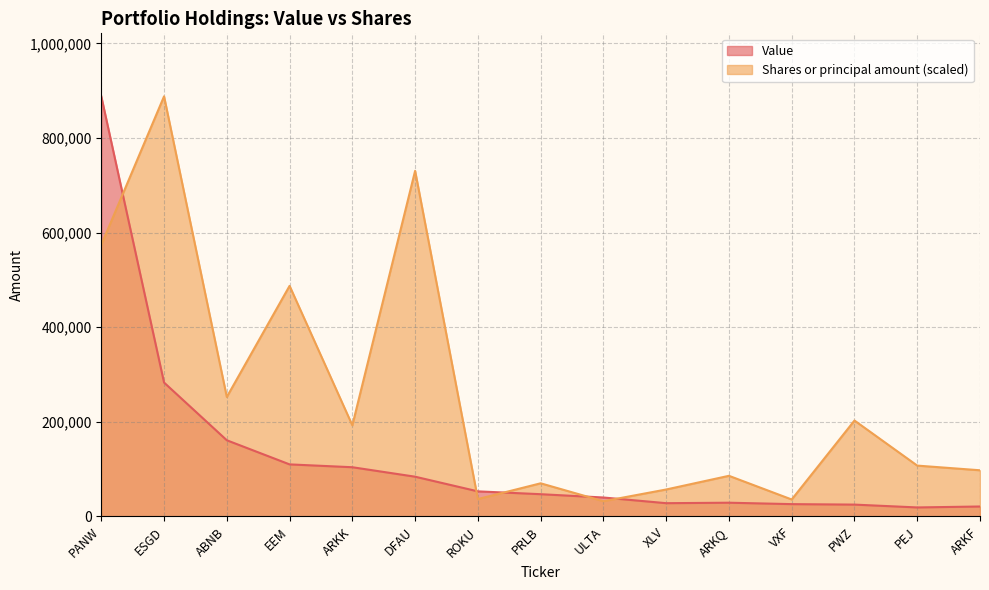

The Value series shows 7934.5 at VXF. True or false?

False